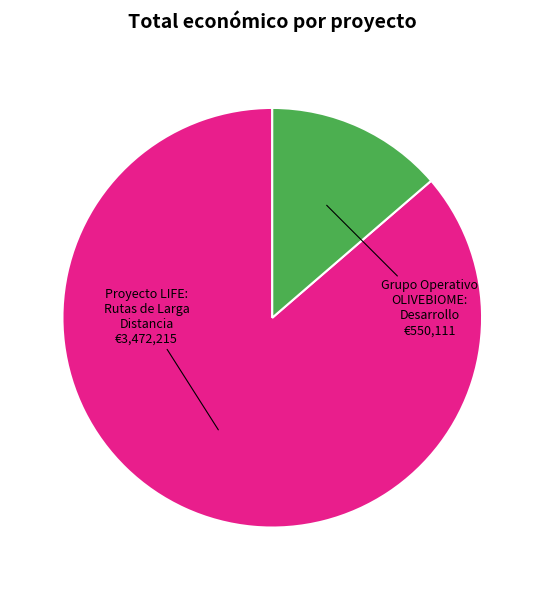

Does any single category account for the majority?

Yes